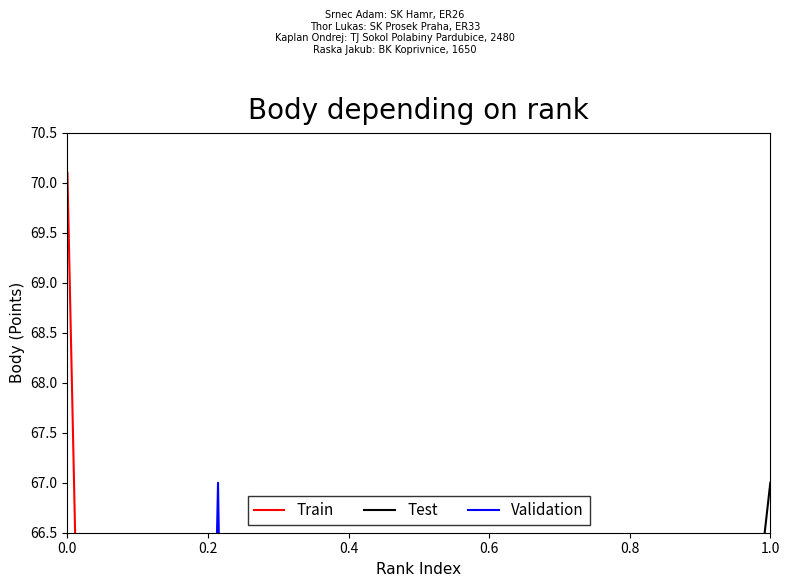

Which series ends up on top after the final intersection of Test and Validation?

Test